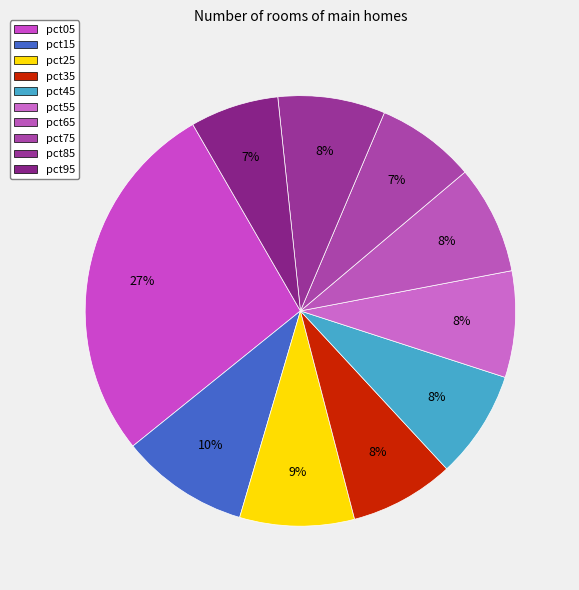

How many segments does this pie chart have?

10